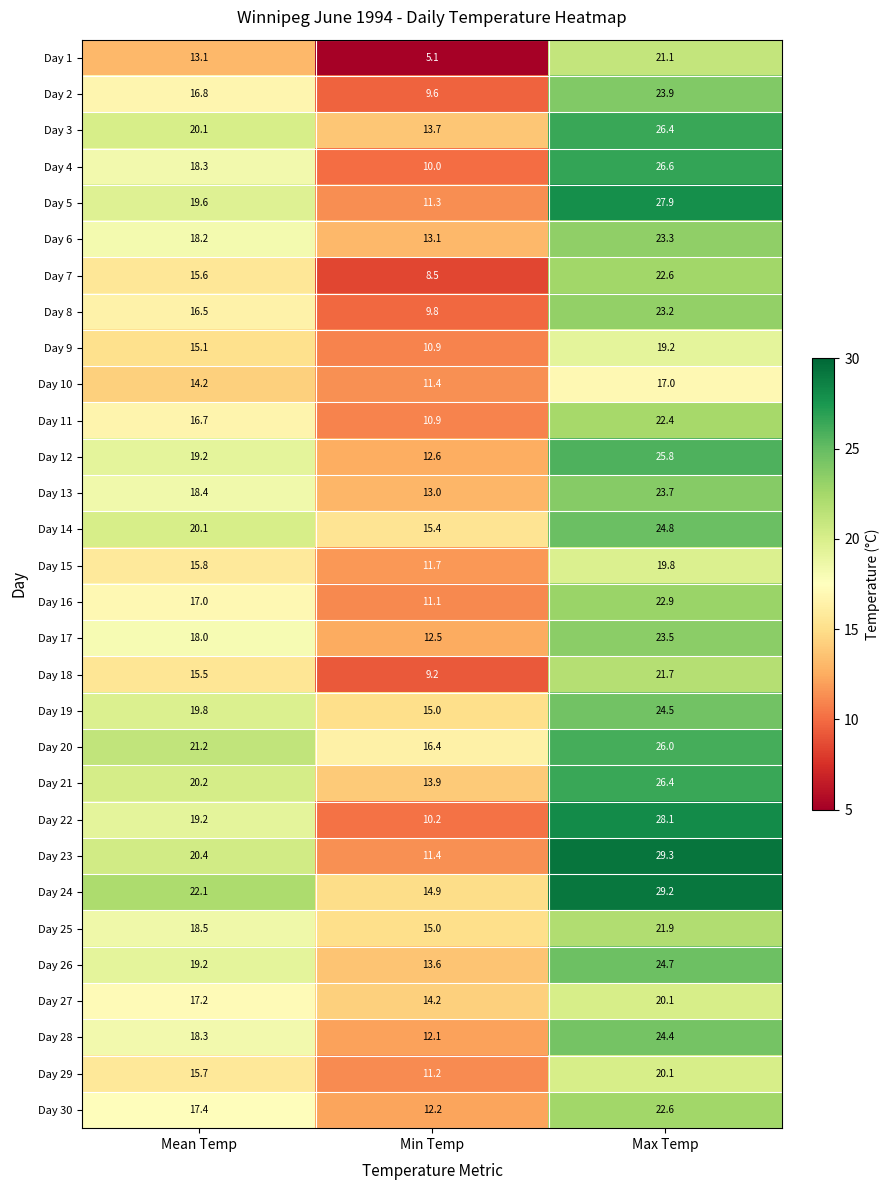

The value of Day 4 at Min Temp is 10.0. True or false?

True